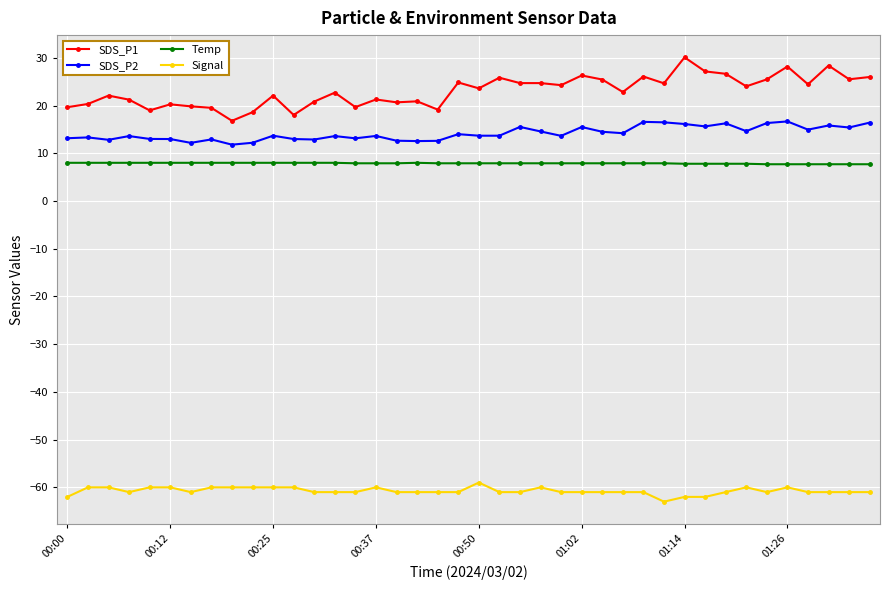

True or false: SDS_P1 and Signal intersect in this chart.

False